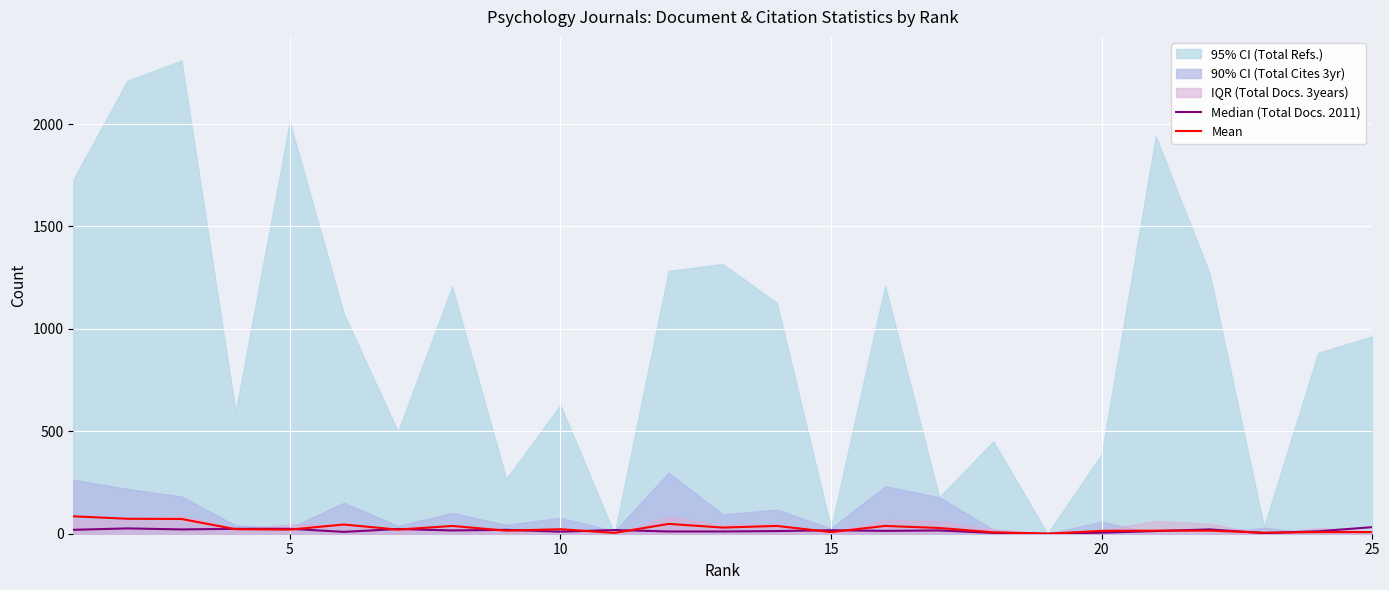

True or false: Median (Total Docs. 2011) and Mean intersect in this chart.

True